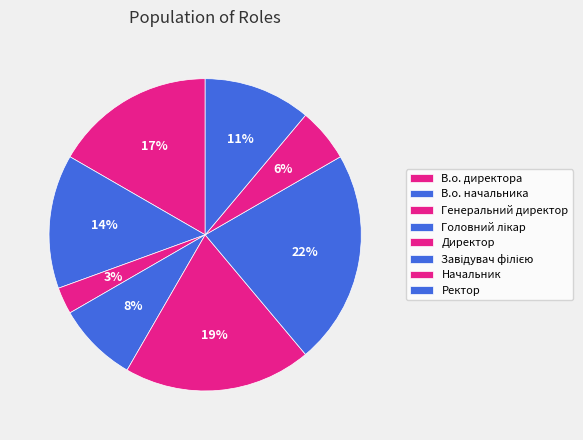

What portion of the pie excludes Ректор?

88.9%